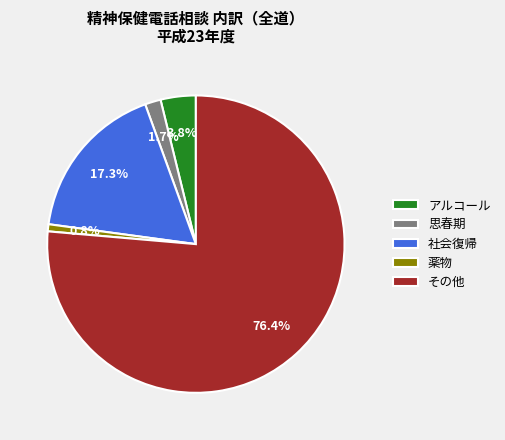

Rank the categories by value from lowest to highest.

薬物, 思春期, アルコール, 社会復帰, その他